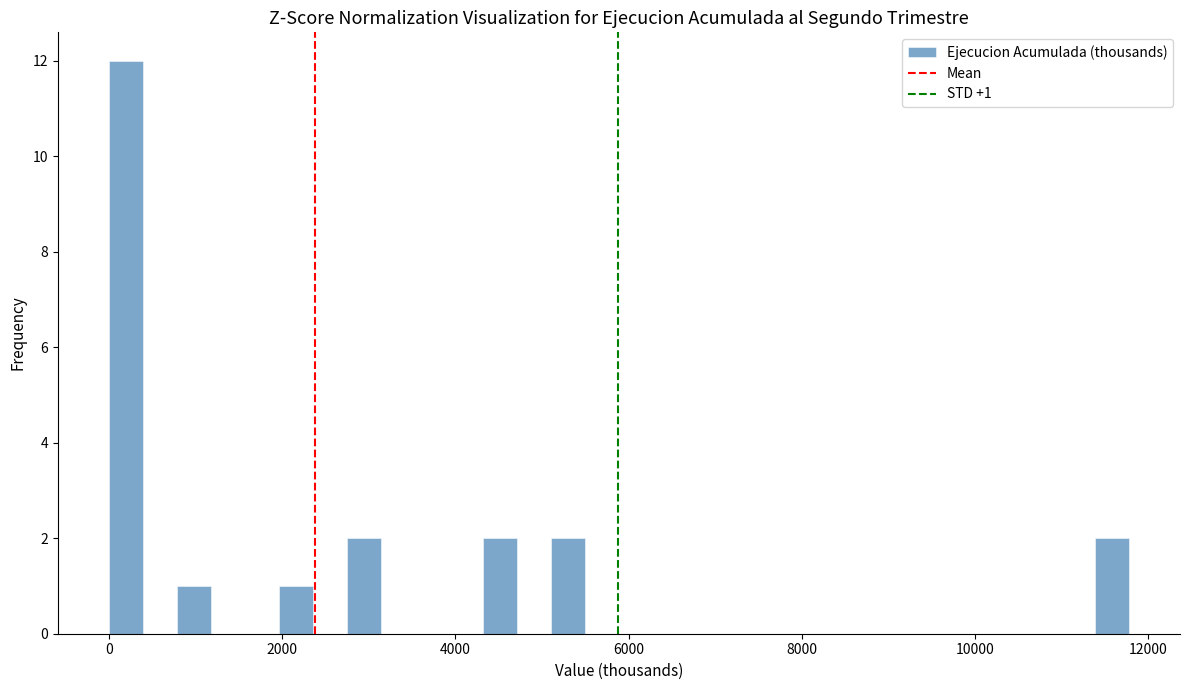

Read against the x-axis, roughly where is the centre of the tallest bar?

200